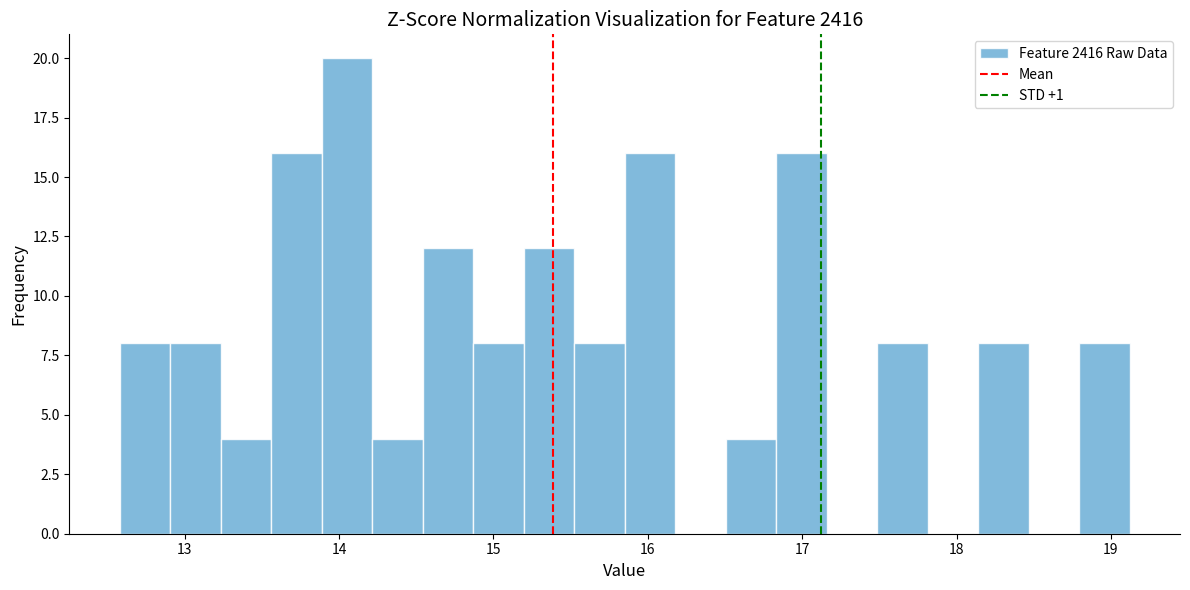

Read against the x-axis, roughly where is the centre of the tallest bar?

14.1